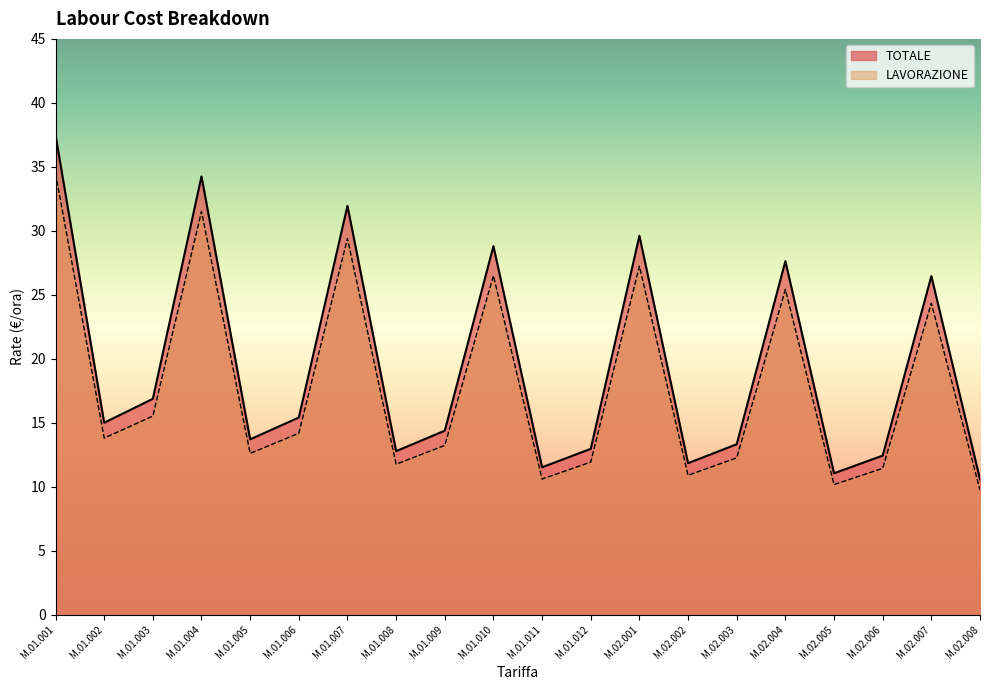

What is the difference between the maximum and minimum values in the LAVORAZIONE series?

24.8